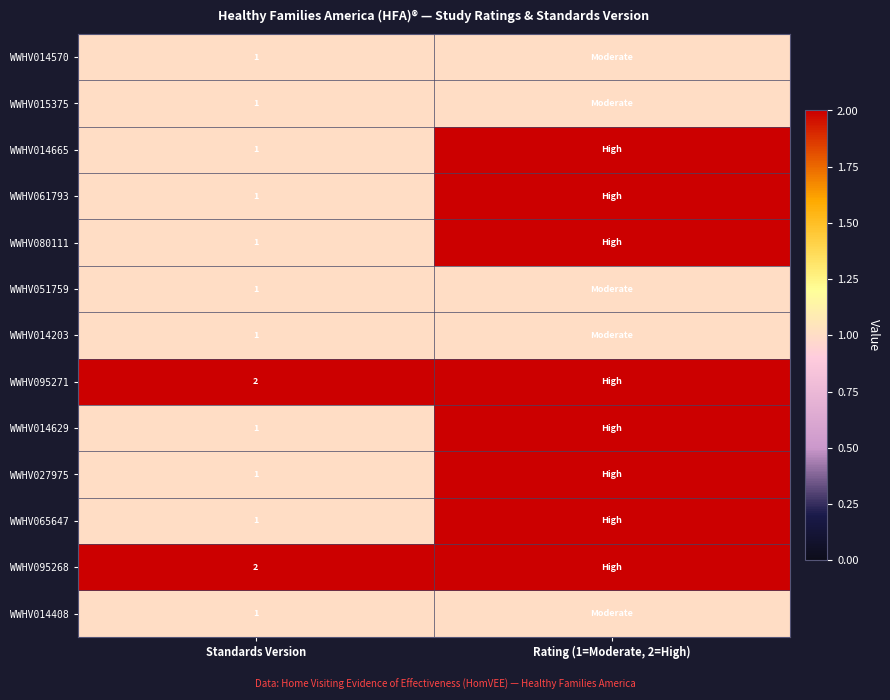

The WWHV095271 series shows 2 at Standards Version. True or false?

True